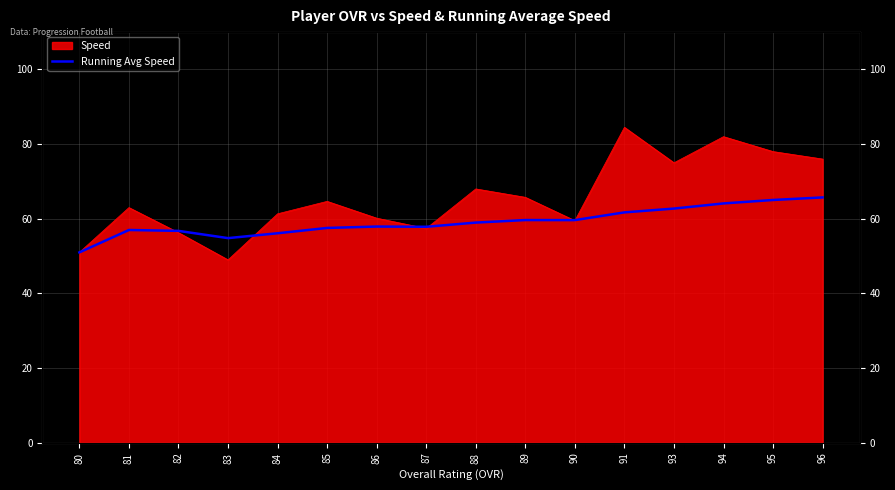

At which label does the data first exceed 58?

88